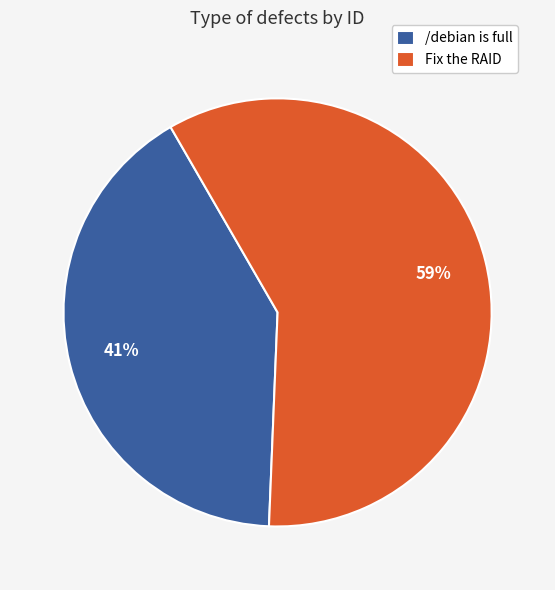

Combined, do Fix the RAID and /debian is full account for over 50%?

Yes